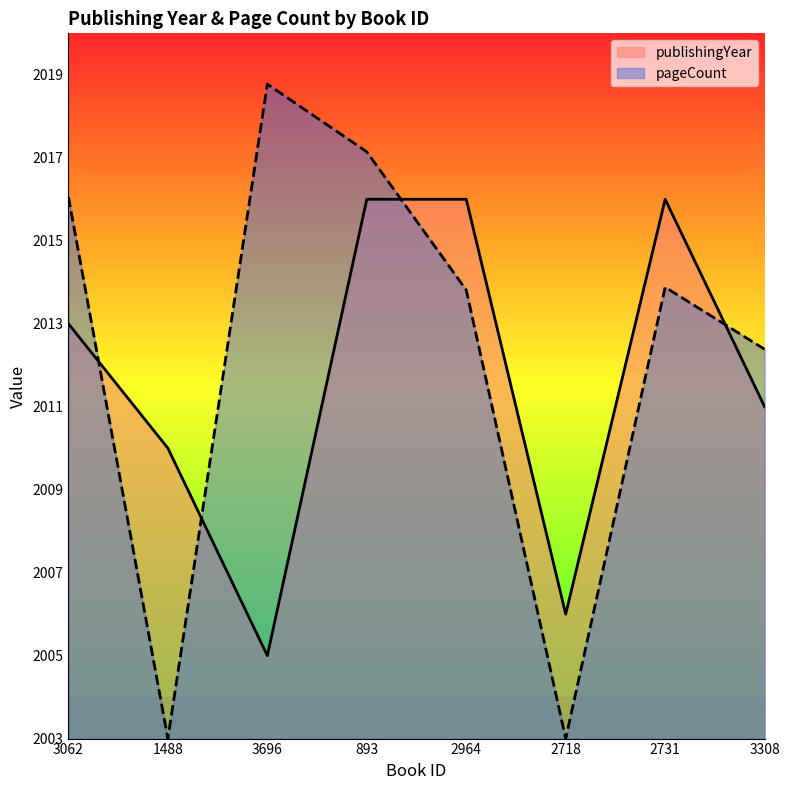

What are all the series names shown in the legend?

publishingYear, pageCount